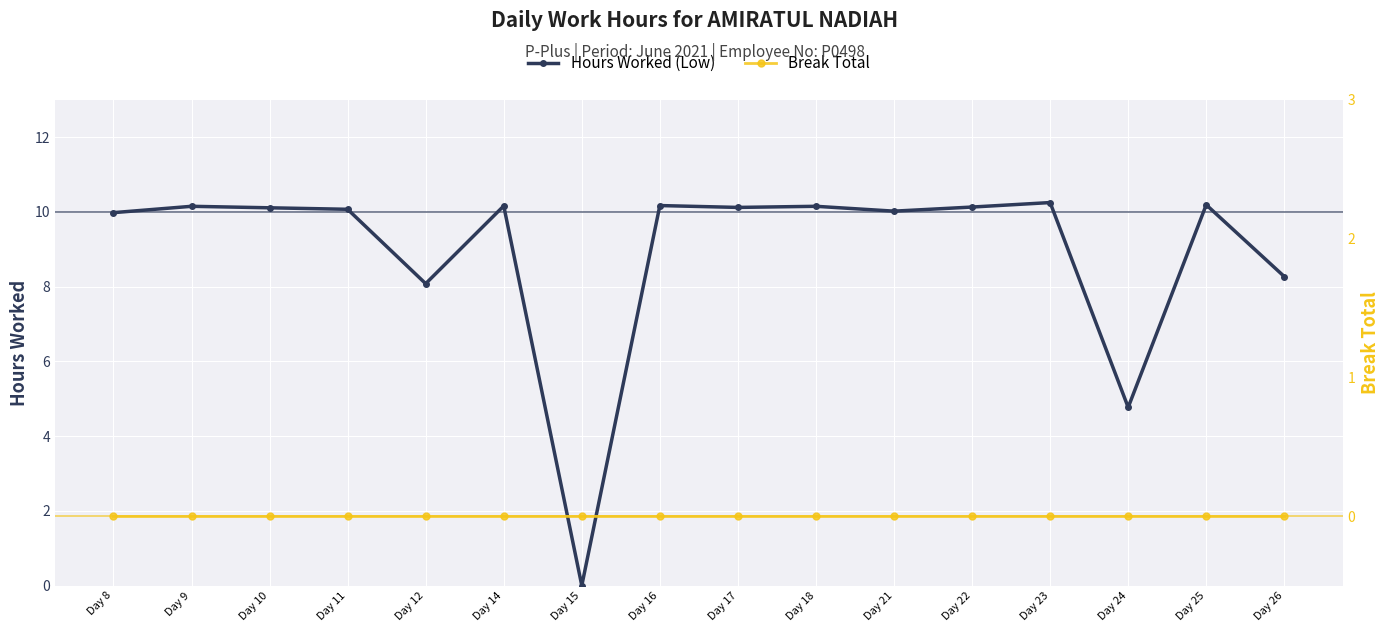

Rank the series by their maximum value, from highest to lowest.

Hours Worked (Low), Break Total